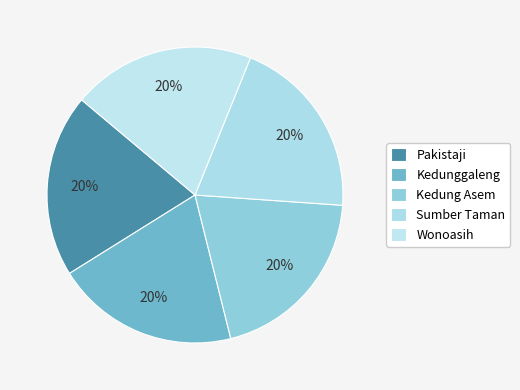

Is it true that Kedunggaleng is 20% of the pie?

True